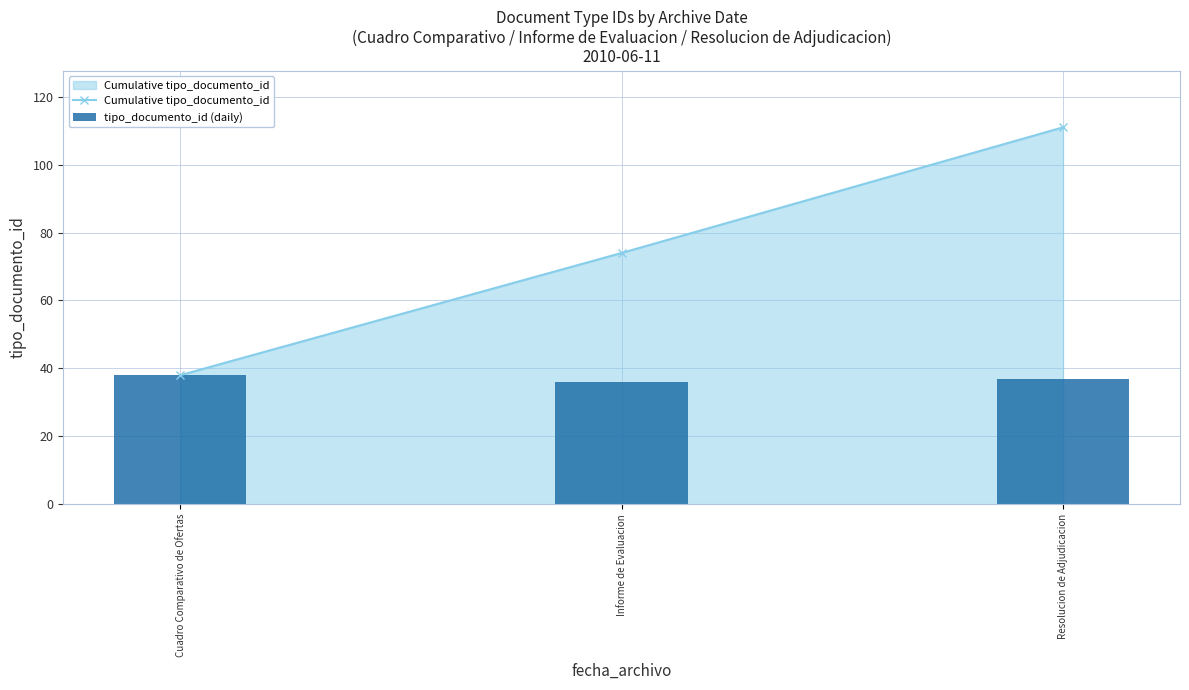

How many data points in Cumulative tipo_documento_id are less than 74?

1